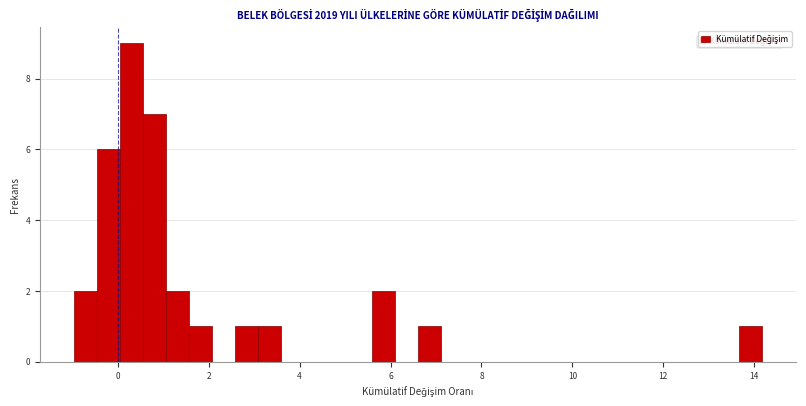

Around what value on the x-axis is the tallest bar? Give the approximate position of its centre, as read against the axis.

0.4